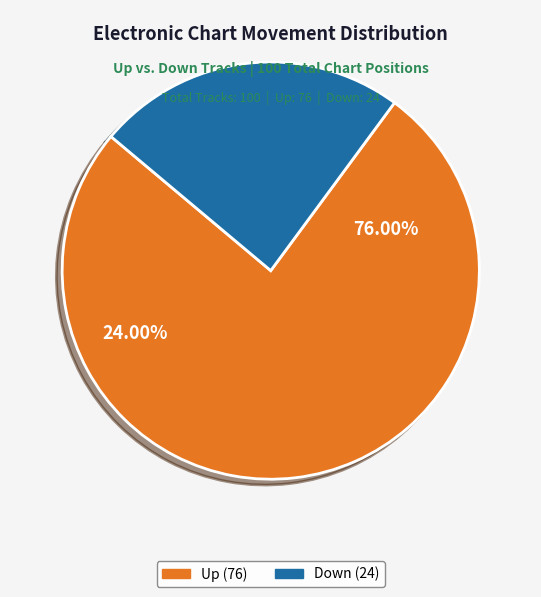

Which slice is the largest?

up